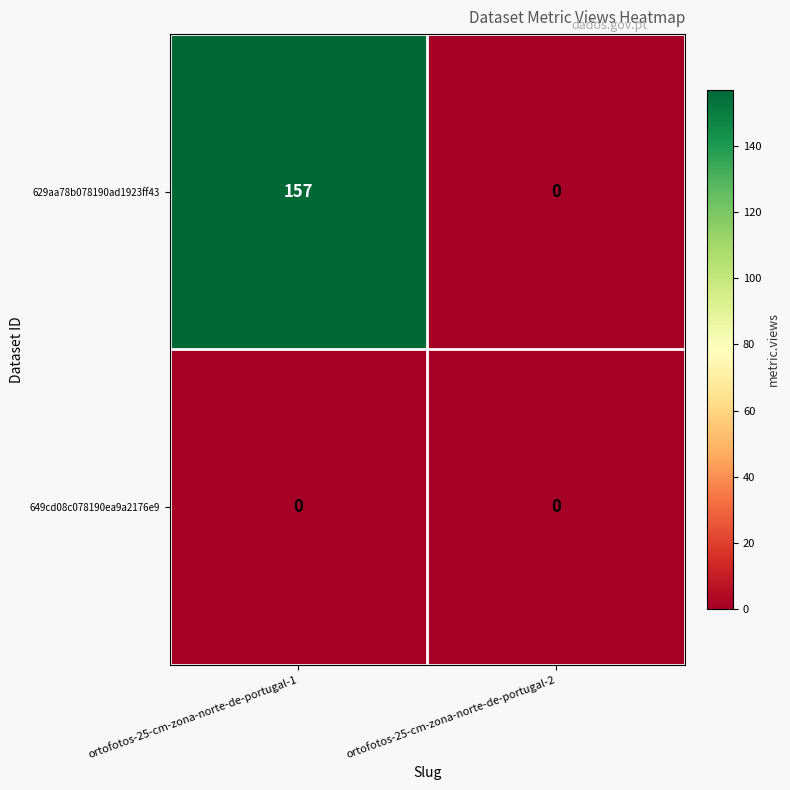

Which series has the largest range (max minus min)?

629aa78b078190ad1923ff43